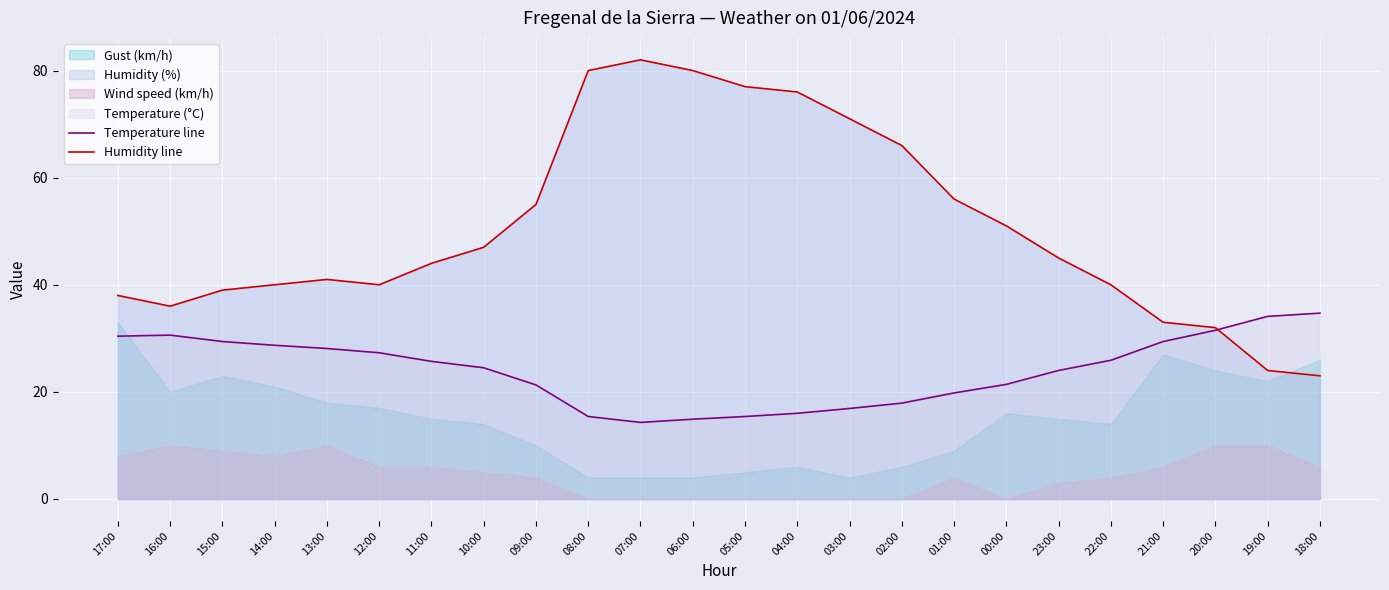

At which label does Temperature line reach its minimum?

07:00